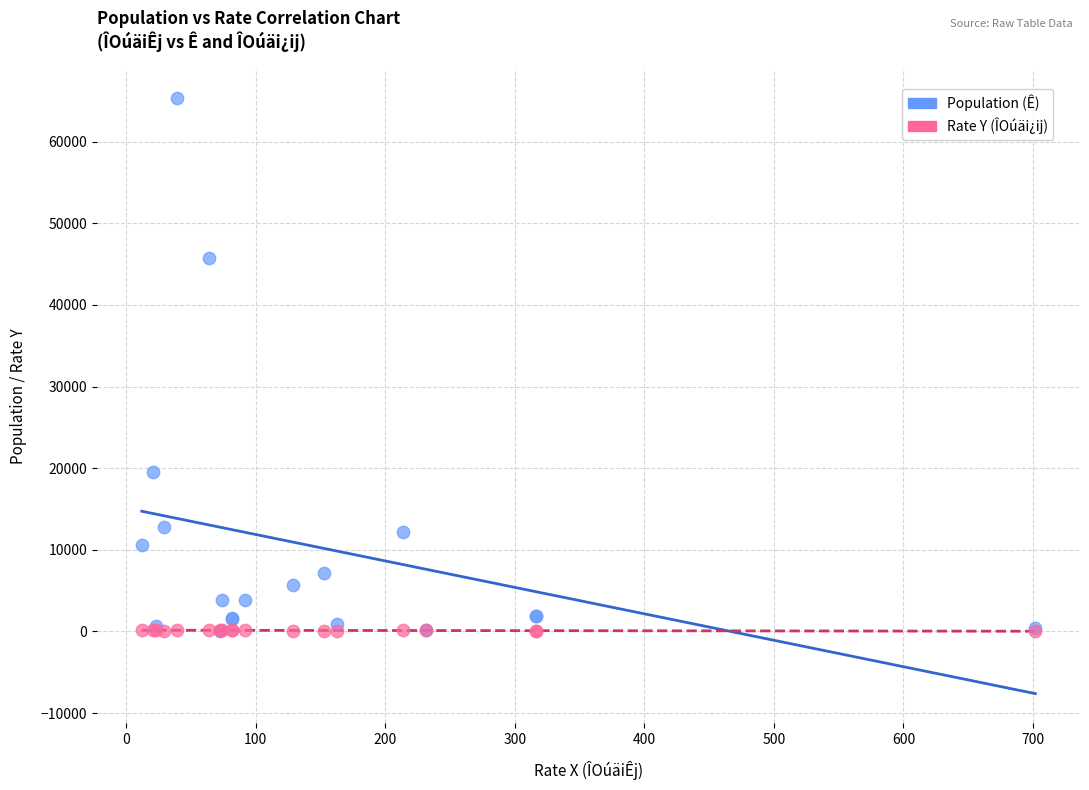

Which series reaches the maximum Y coordinate?

Population (Ê)